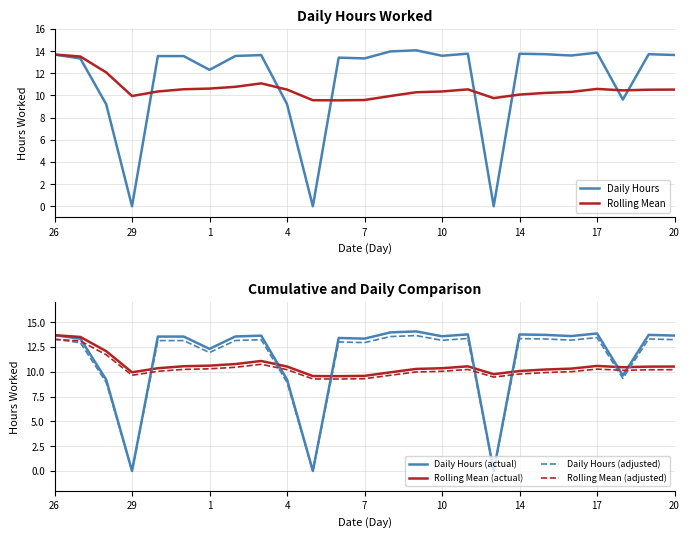

Which series ends up on top after the final intersection of Rolling Mean (adjusted) and Daily Hours (actual)?

Daily Hours (actual)